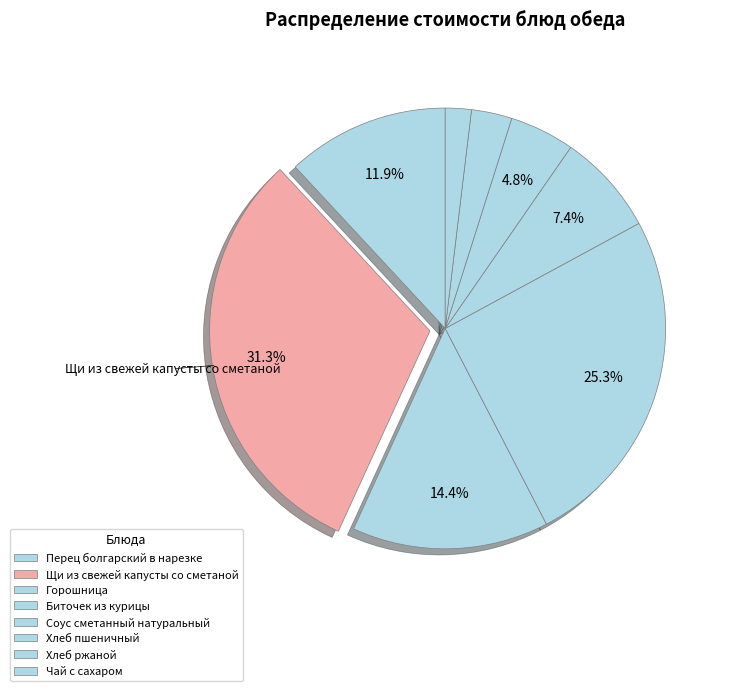

How much of the chart is everything except Щи из свежей капусты со сметаной?

68.7%